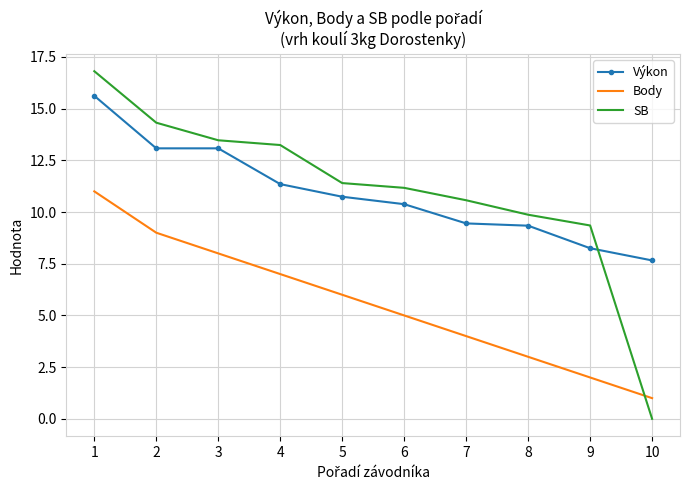

What are all the series names shown in the legend?

Výkon, Body, SB